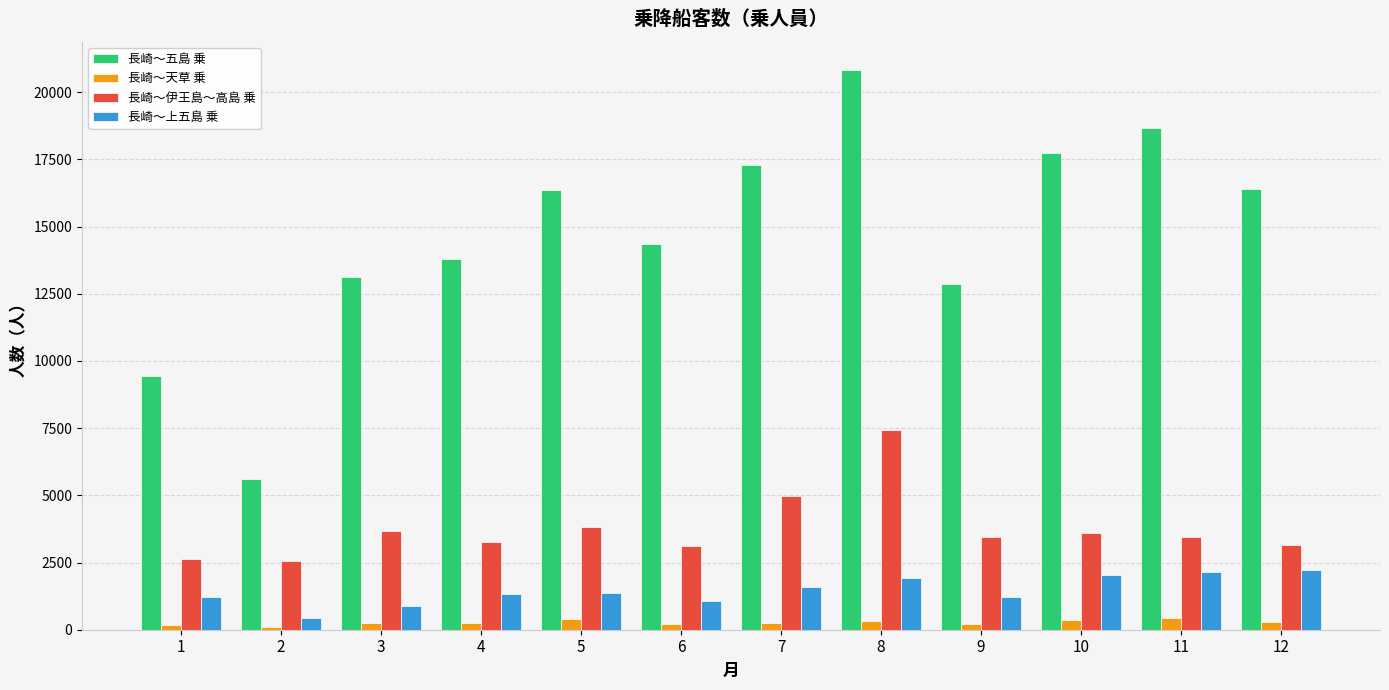

Which series has the largest total across all categories?

長崎～五島 乗